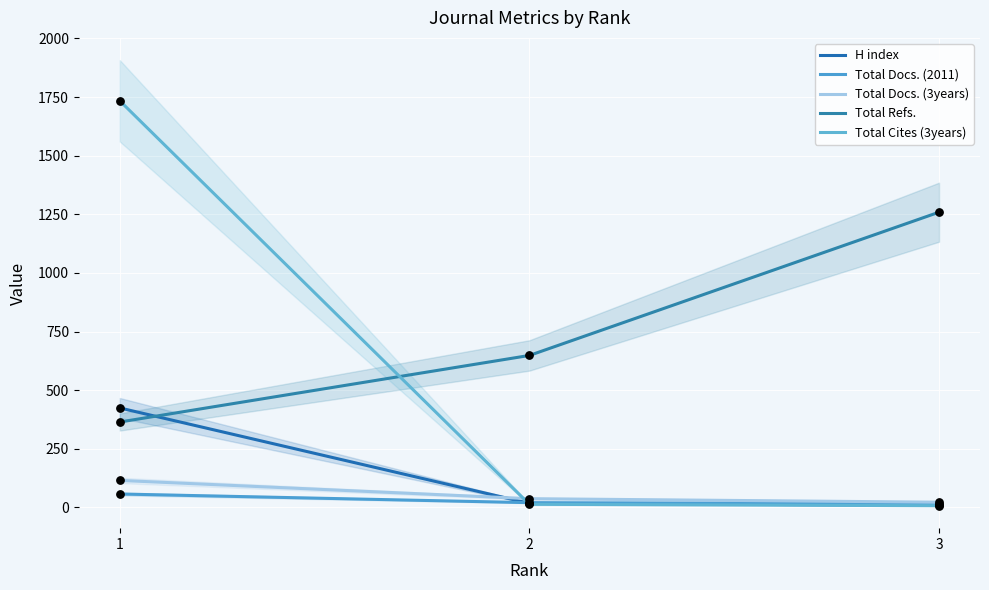

Which series contains the lowest Y value?

Total Cites (3years)